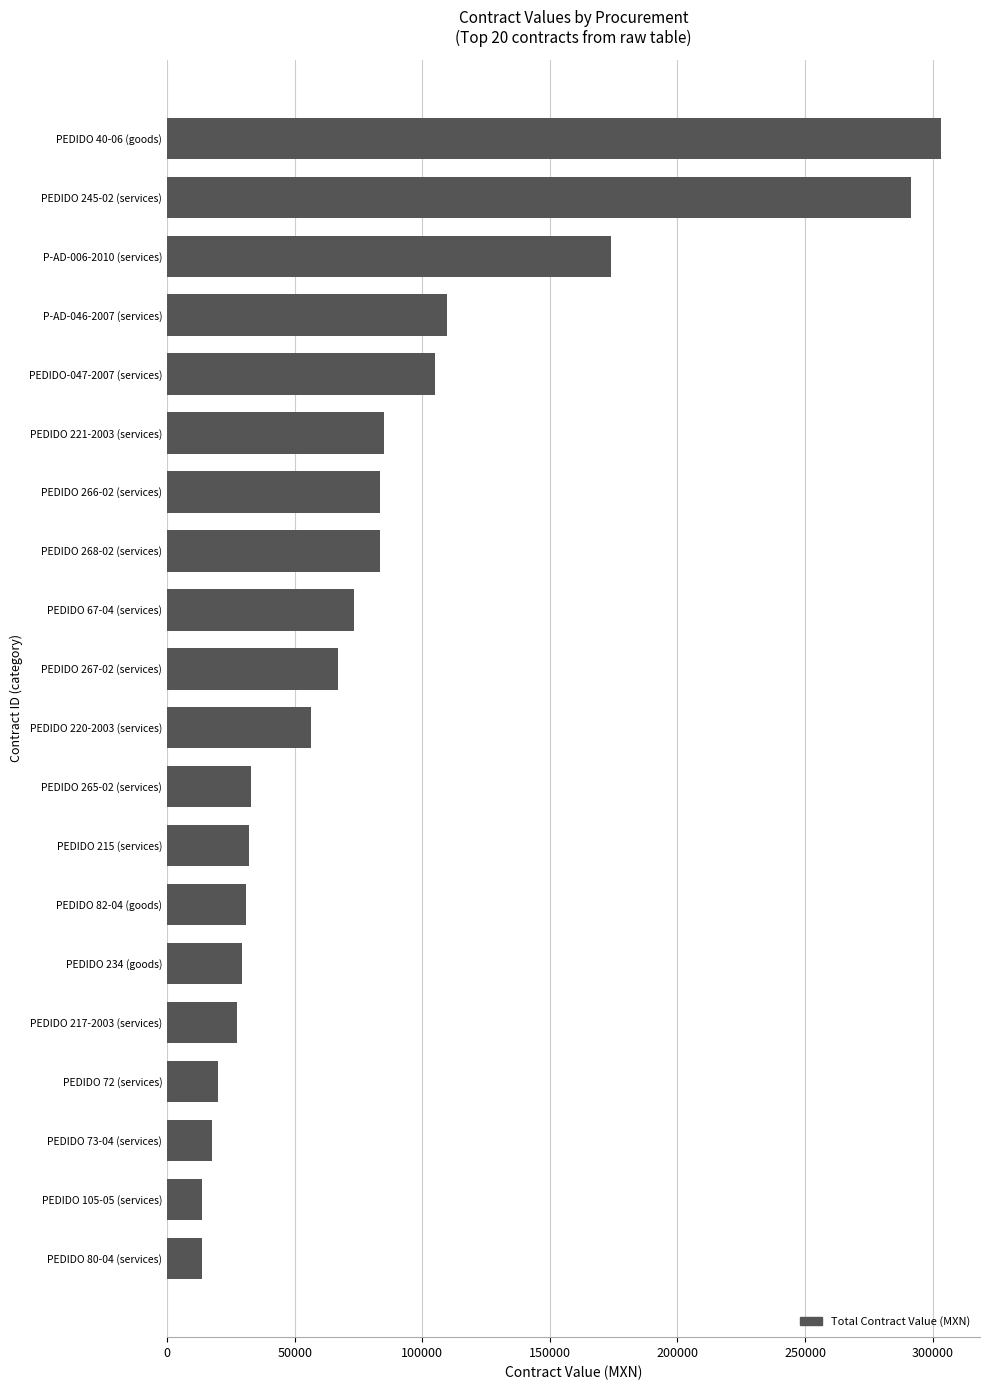

At which category does the chart reach its peak across all series?

PEDIDO 40-06 (goods)